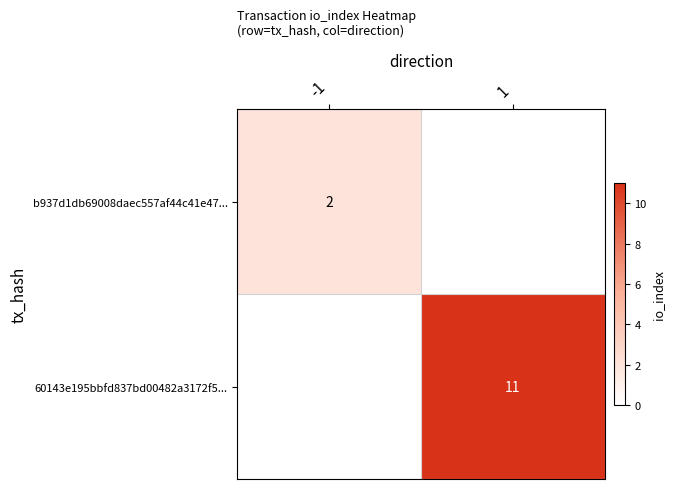

The value of 60143e195bbfd837bd00482a3172f5... at 1 is 4. True or false?

False